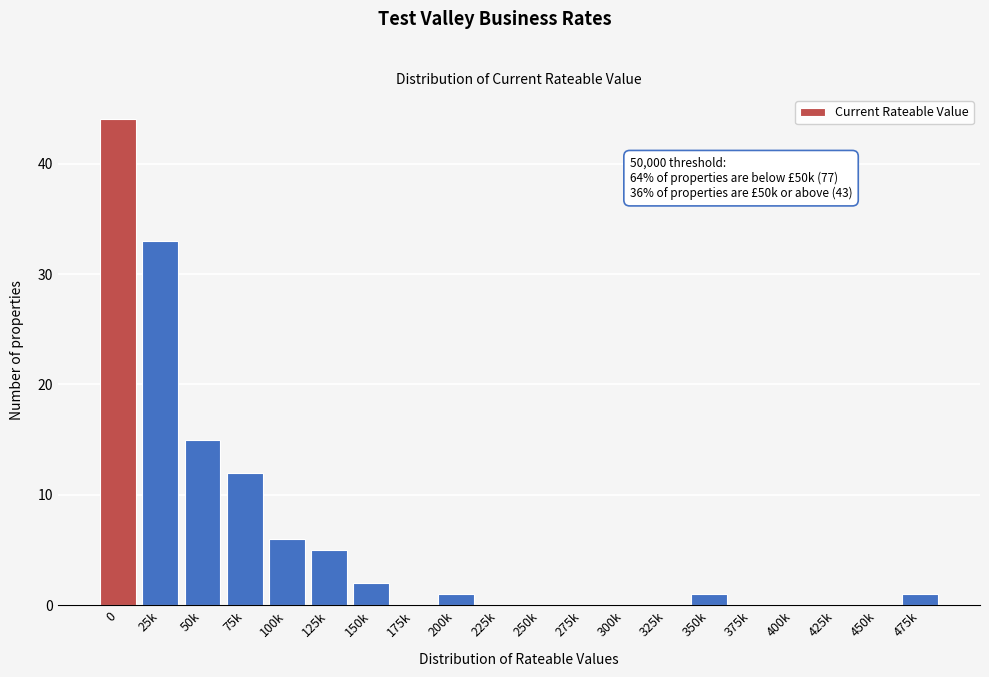

Reading left to right, list all the values displayed in this chart.

0=44	25k=33	50k=15	75k=12	100k=6	125k=5	150k=2	175k=0	200k=1	225k=0	250k=0	275k=0	300k=0	325k=0	350k=1	375k=0	400k=0	425k=0	450k=0	475k=1